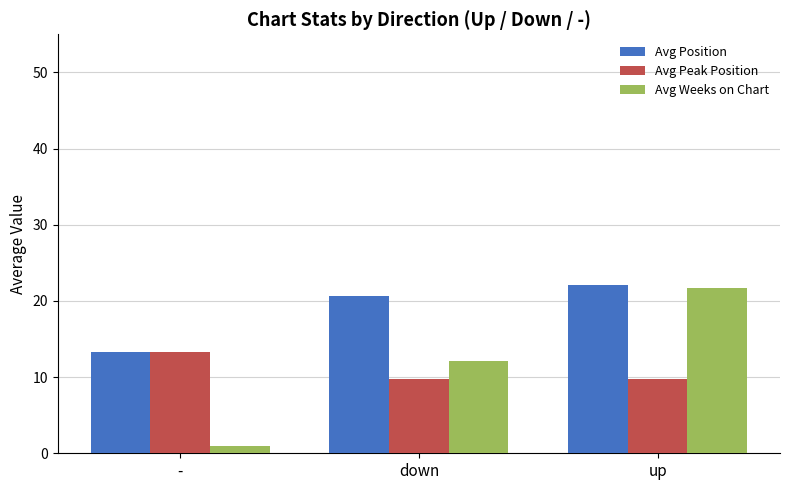

The Avg Position series shows 8.7 at -. True or false?

False